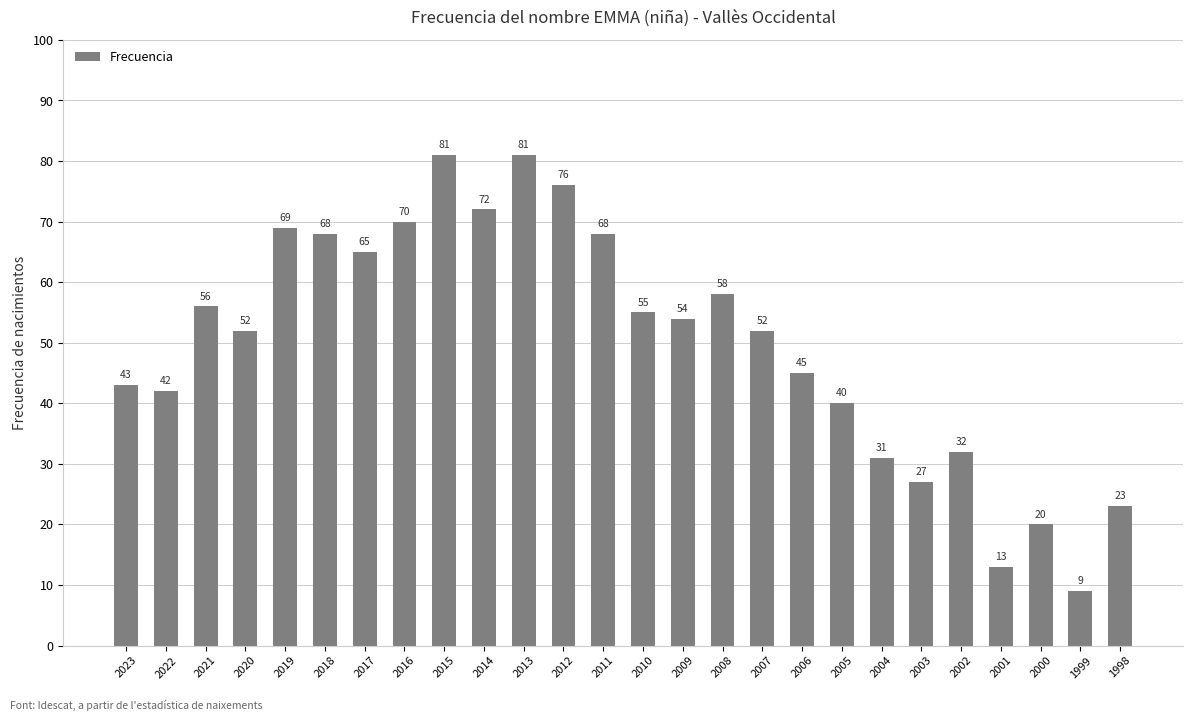

What is the change in value from 2021 to 2005?

-16